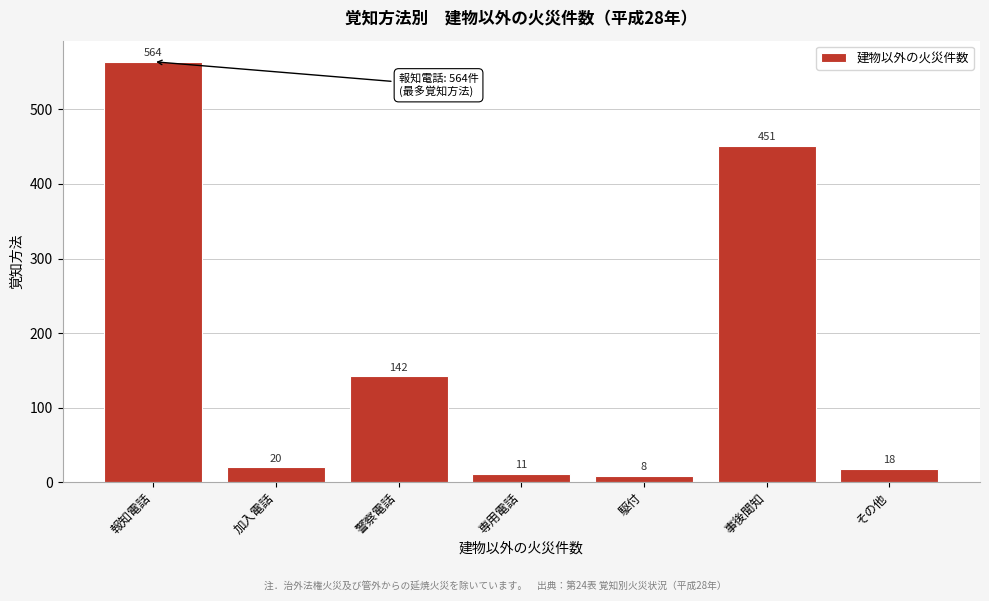

Reading left to right, list all the values displayed in this chart.

報知電話=564	加入電話=20	警察電話=142	専用電話=11	駆付=8	事後聞知=451	その他=18